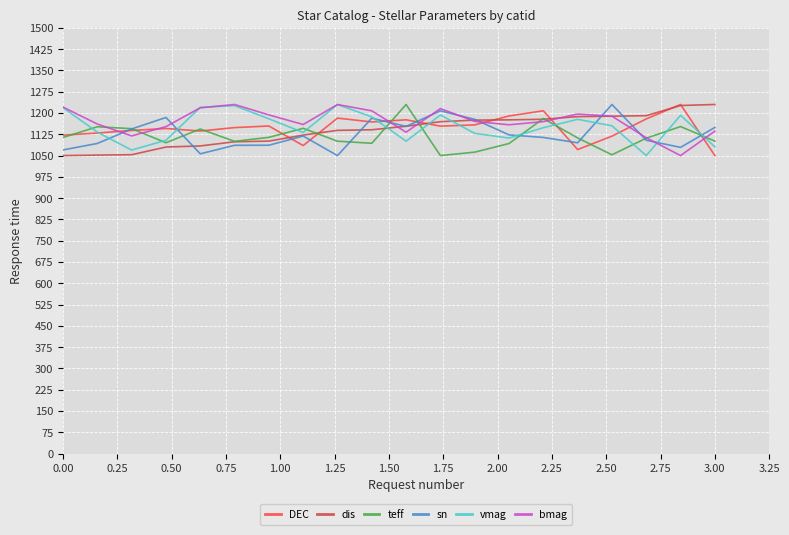

What is the greatest value displayed?

1230.0